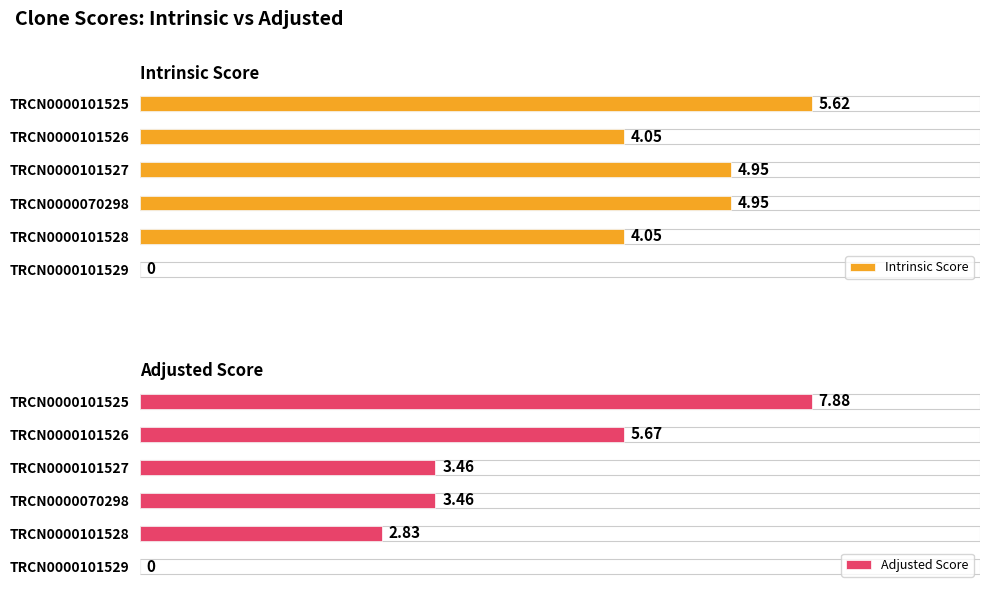

Which series has the largest total across all categories?

Intrinsic Score